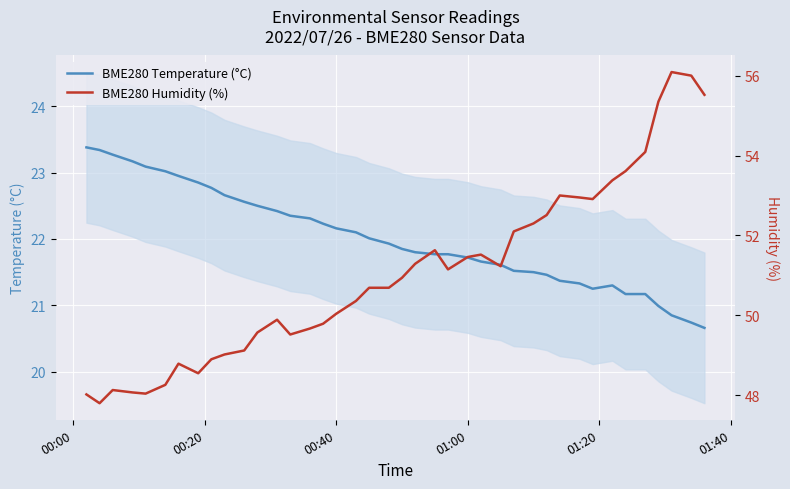

What is the minimum value for BME280 Temperature (°C)?

20.7